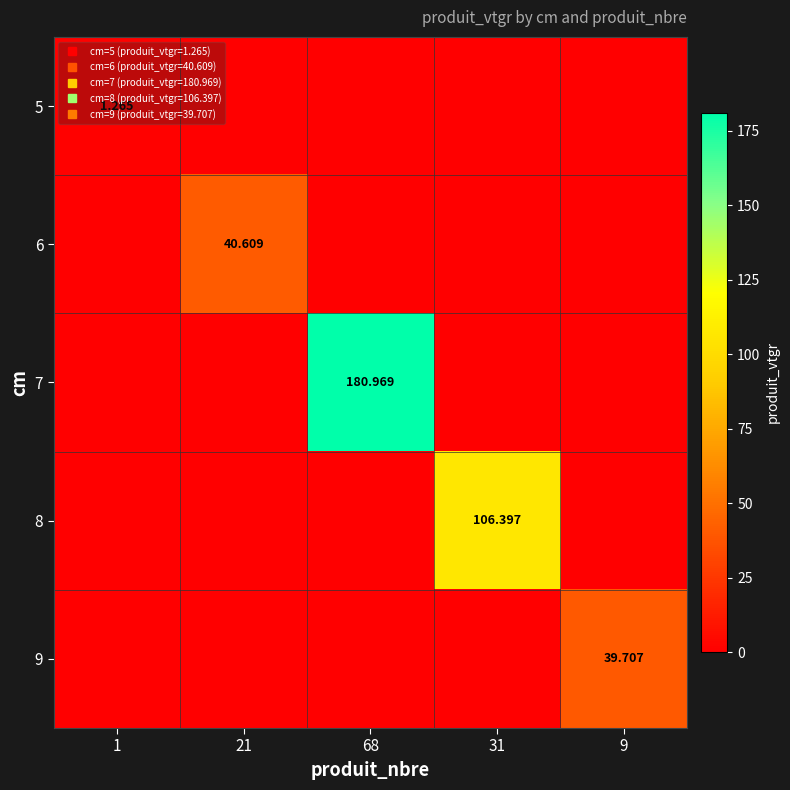

What is the spread (max minus min) of values at 1?

1.3